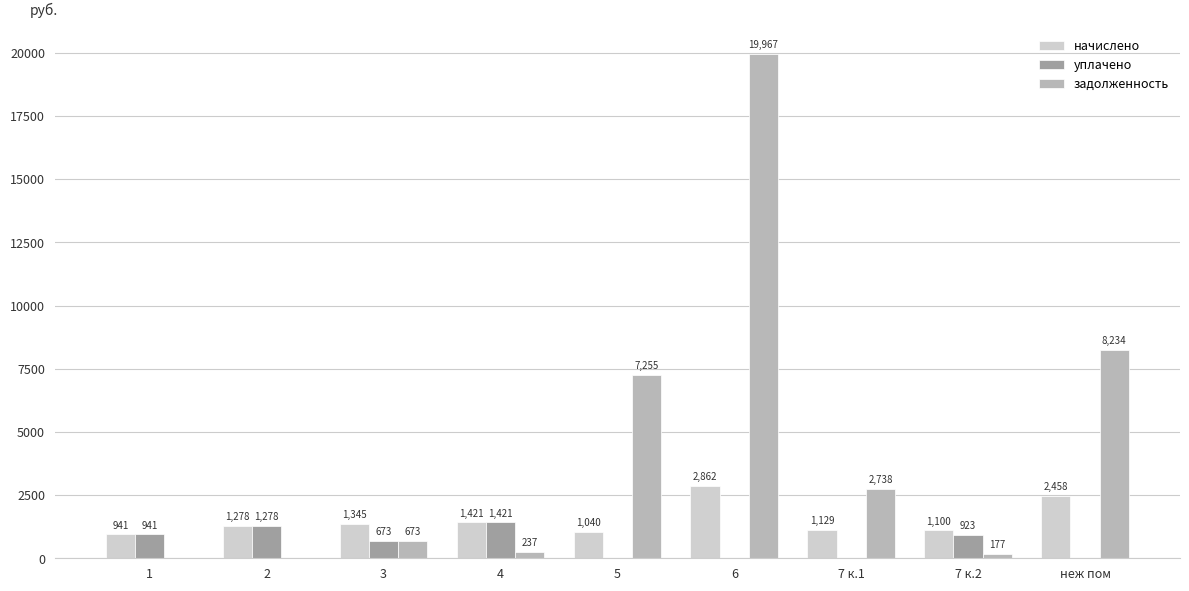

Is the value of начислено at 3 greater than the value of задолженность at 6?

No